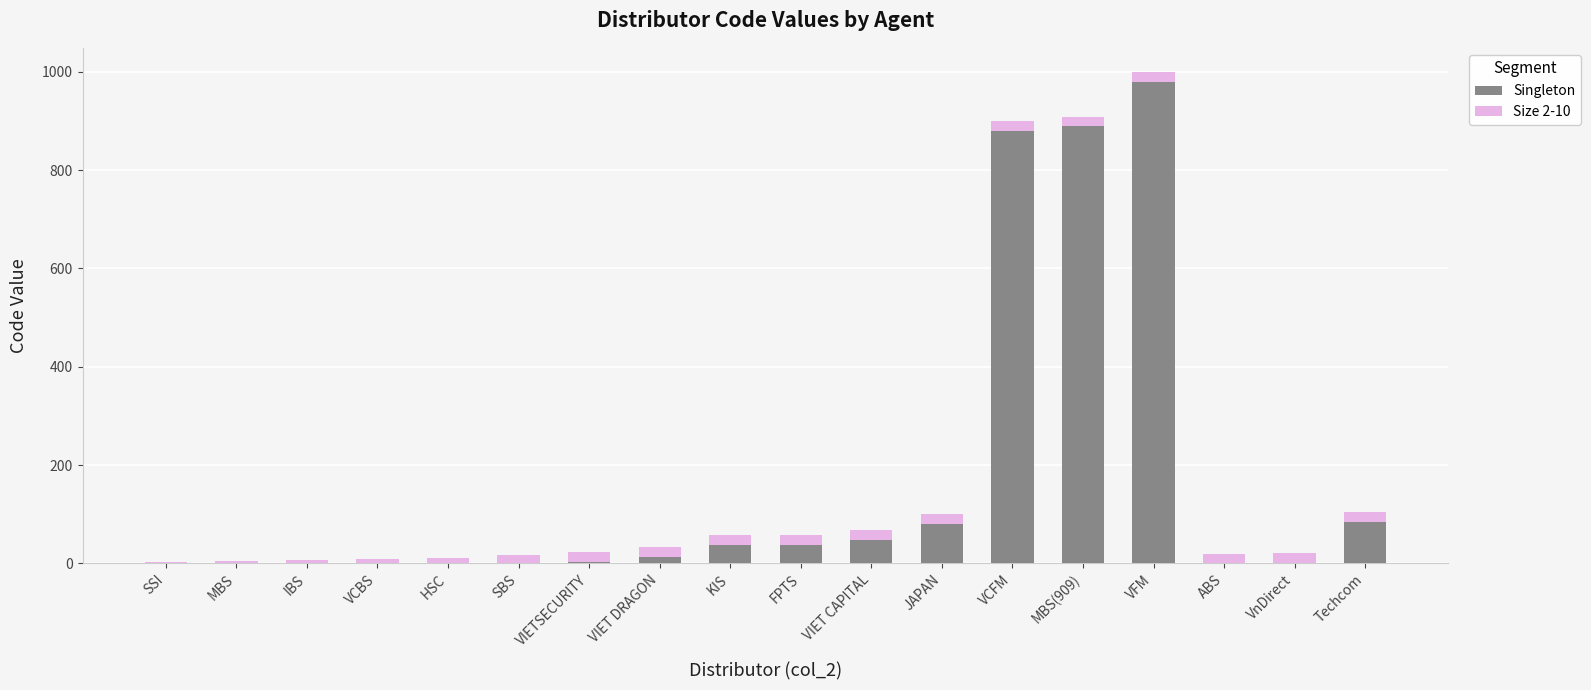

Count the number of categories in the chart.

18